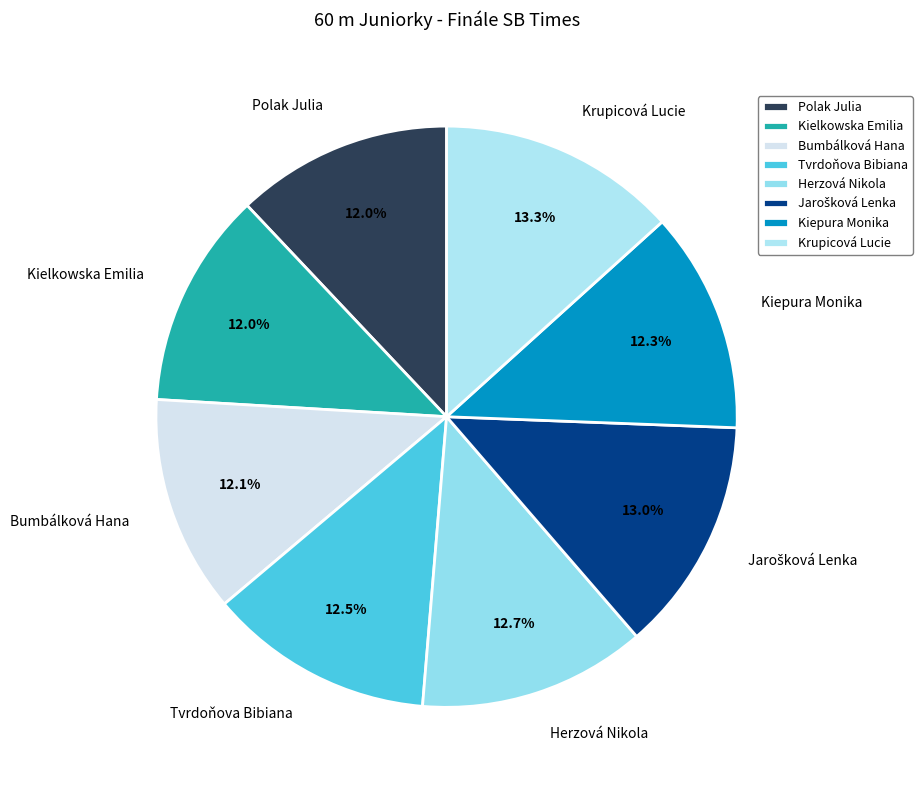

Combined, do Tvrdoňova Bibiana and Bumbálková Hana account for over 50%?

No